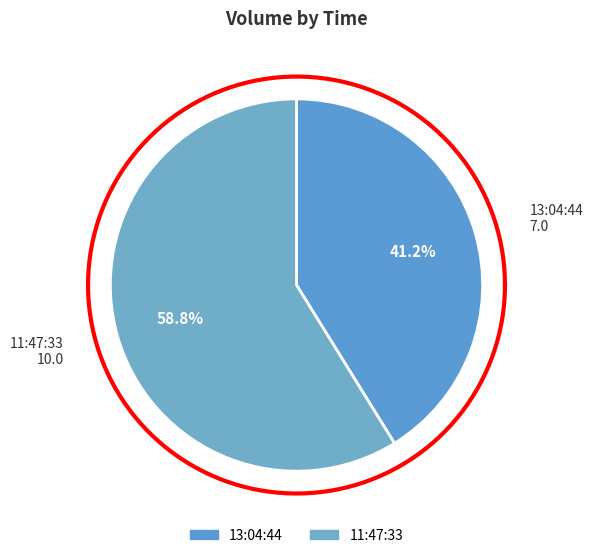

What is the ratio of the value at 11:47:33 to the value at 13:04:44?

1.4